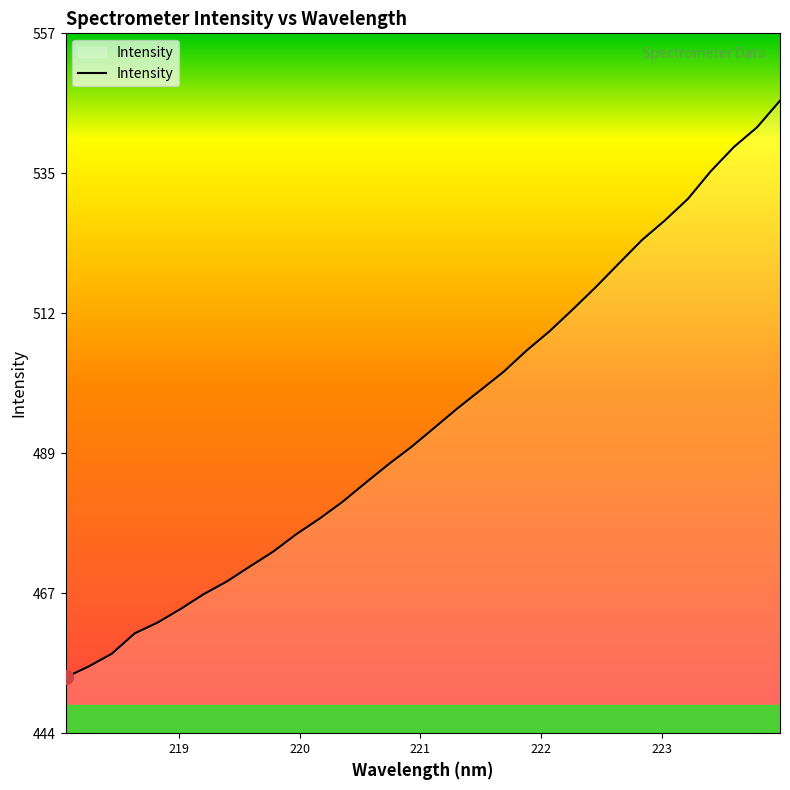

What is the smallest value displayed?

452.9